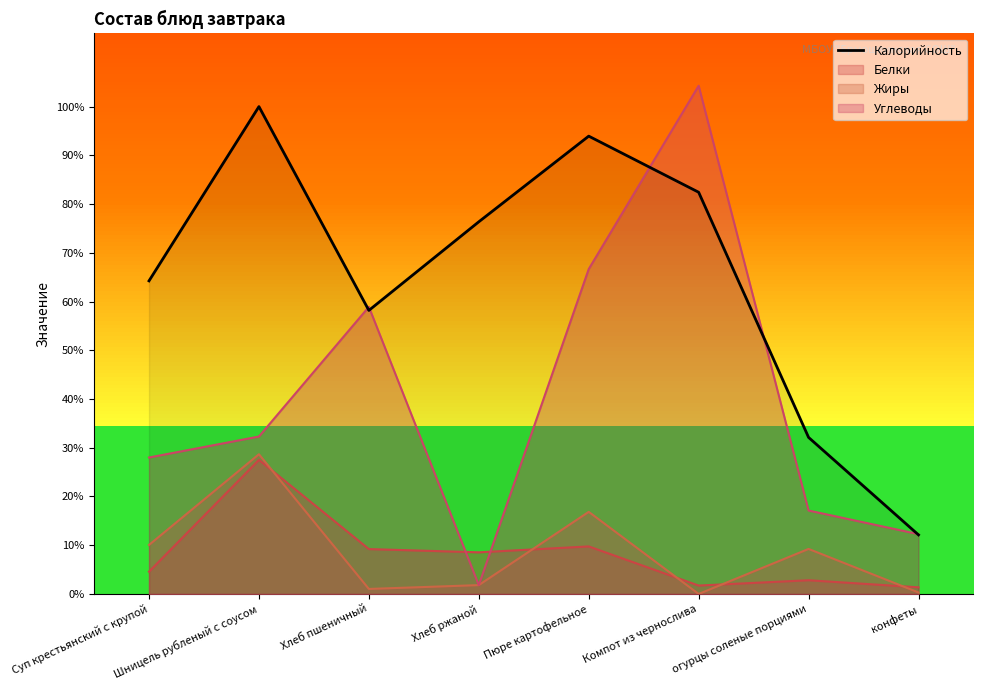

Does the chart have visible grid lines?

No